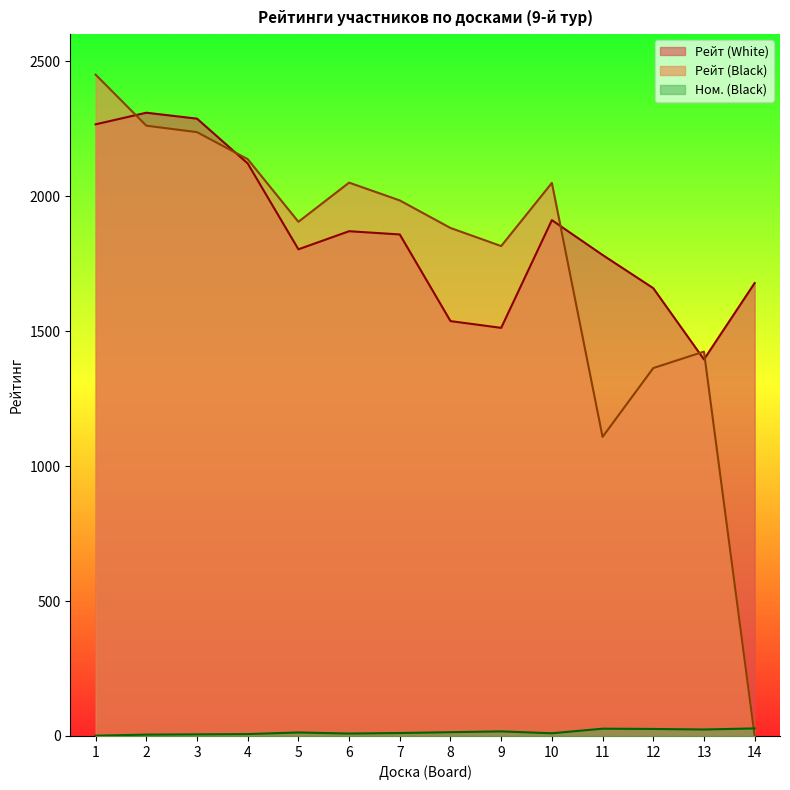

In Рейт (White), how many points are lower than both neighbors (excluding endpoints)?

3